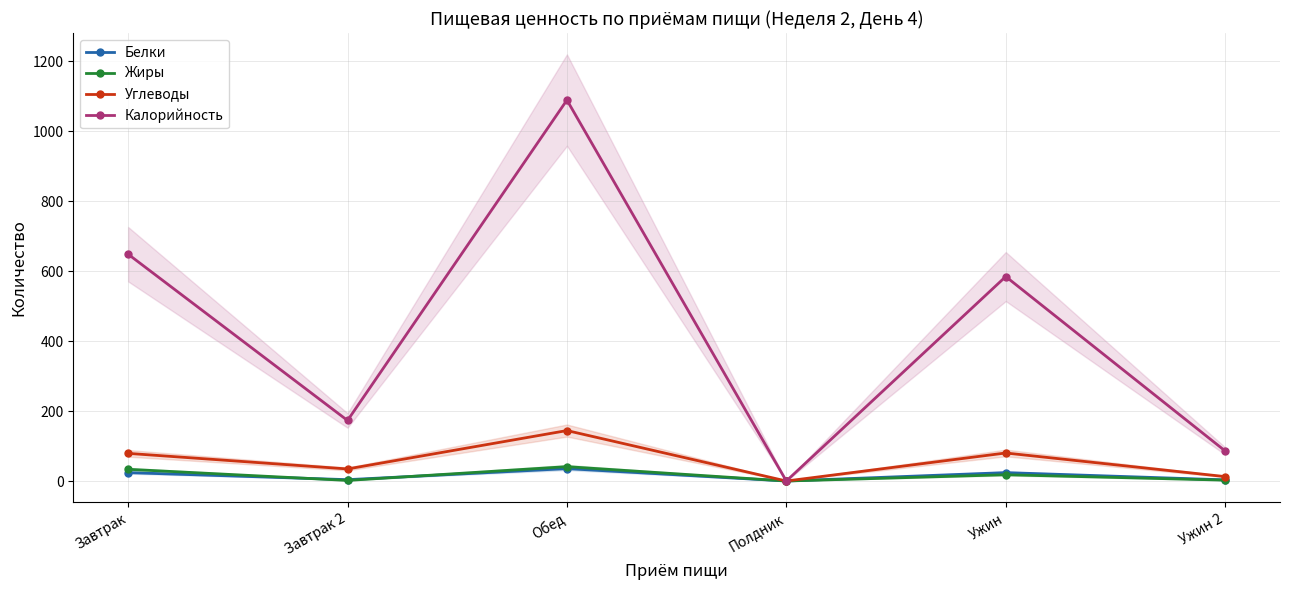

How many data points does each series have?

6